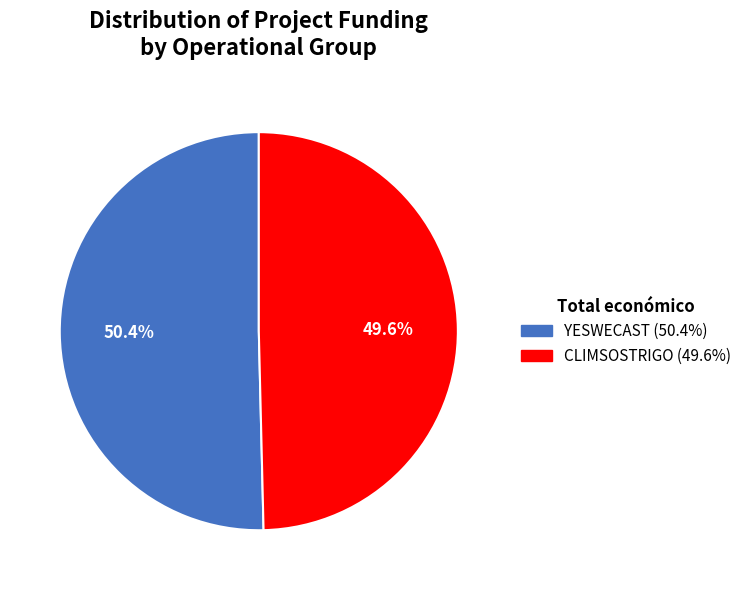

Do YESWECAST and CLIMSOSTRIGO together represent more than half of the pie?

Yes